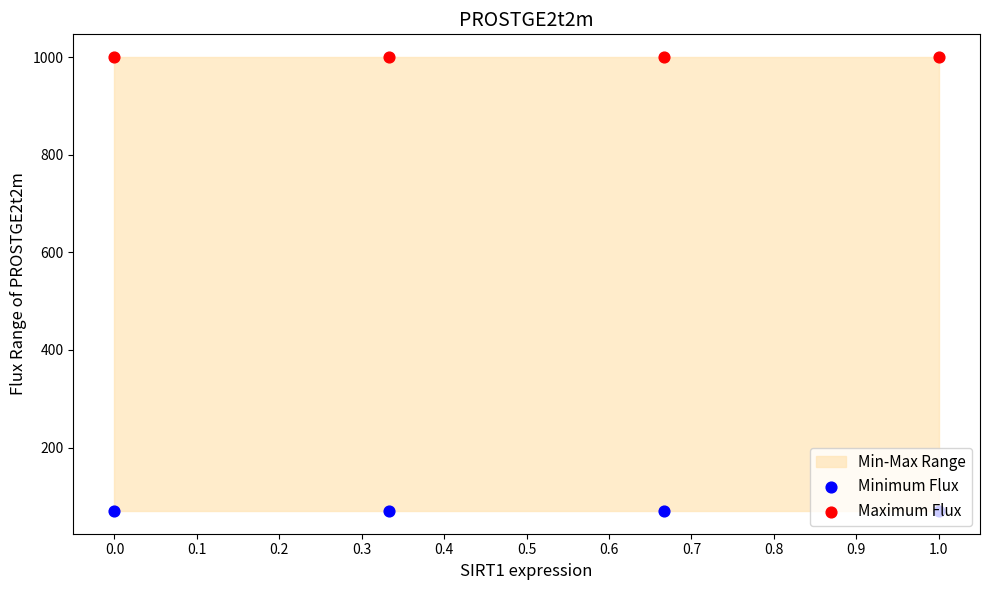

Which series has the widest spread of Y values?

Minimum Flux